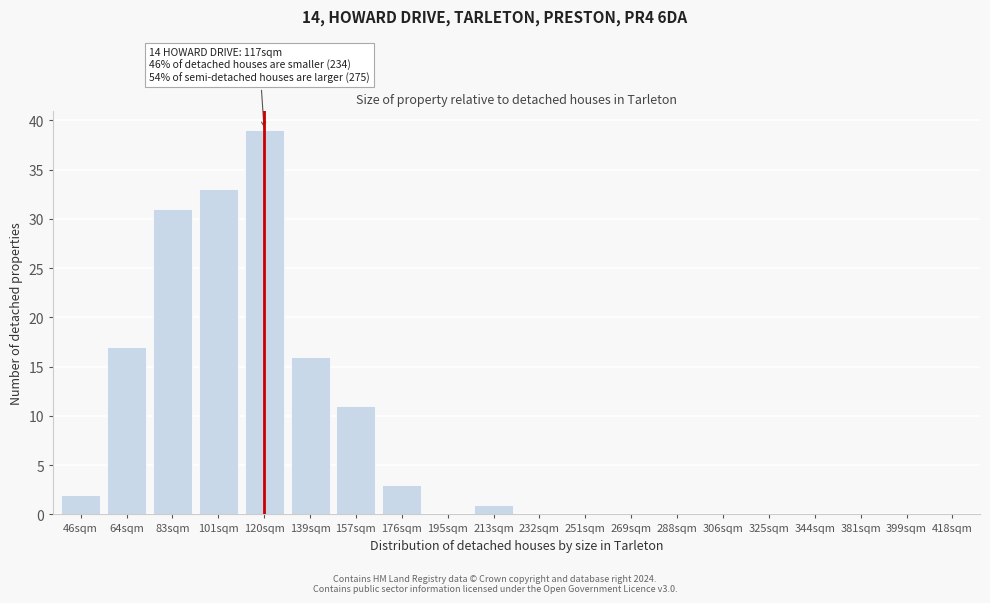

Reading left to right, transcribe all the data shown in this chart.

46sqm=2	64sqm=17	83sqm=31	101sqm=33	120sqm=39	139sqm=16	157sqm=11	176sqm=3	195sqm=0	213sqm=1	232sqm=0	251sqm=0	269sqm=0	288sqm=0	306sqm=0	325sqm=0	344sqm=0	381sqm=0	399sqm=0	418sqm=0